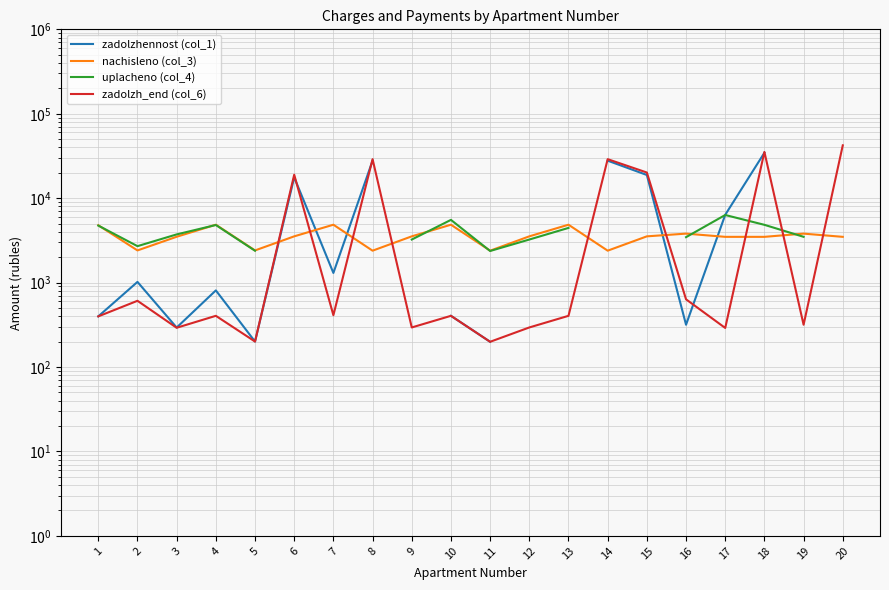

Where is the first local minimum for zadolzhennost (col_1)?

3